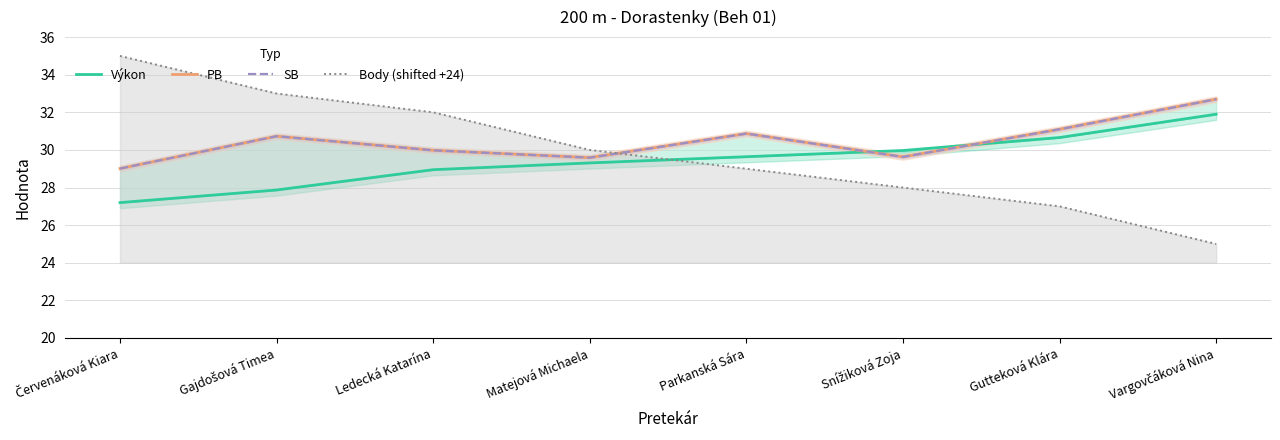

What is the value of the Výkon point at the 7th from the left?

30.7